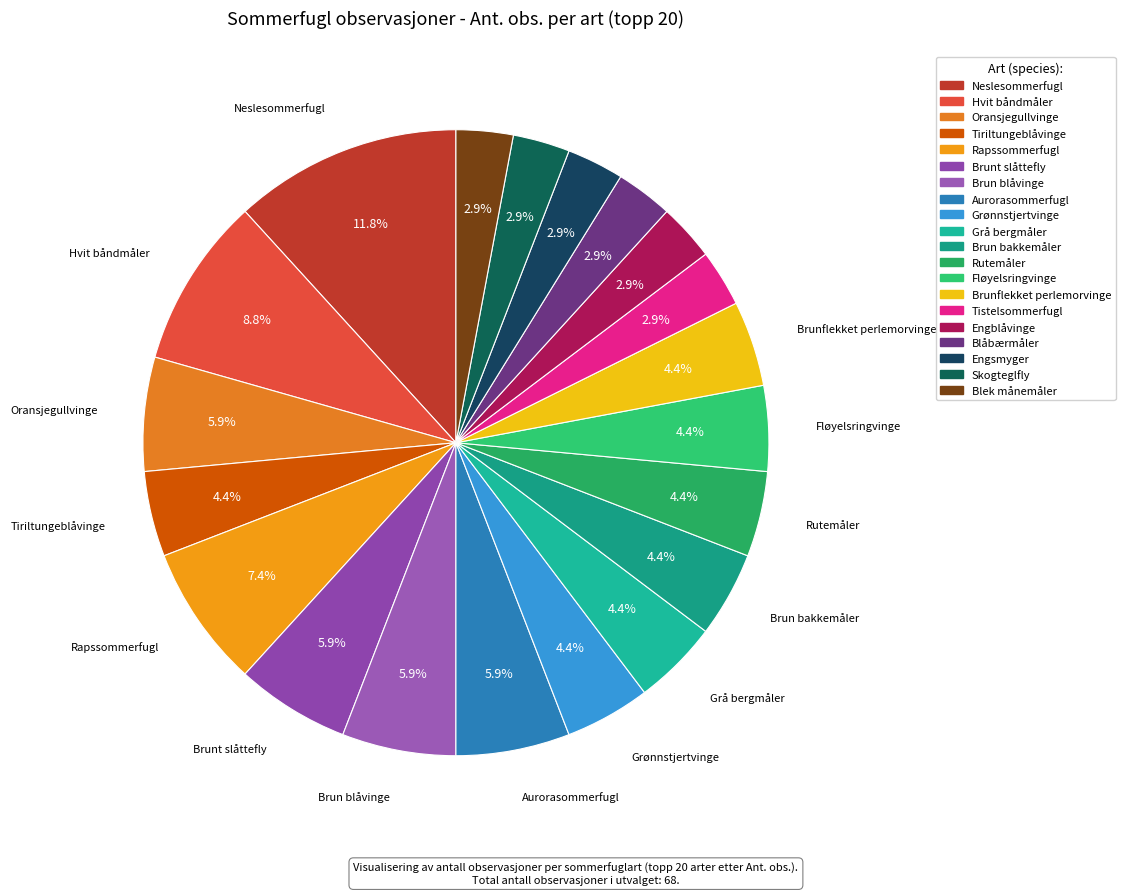

True or false: Rapssommerfugl accounts for 2% of the total.

False